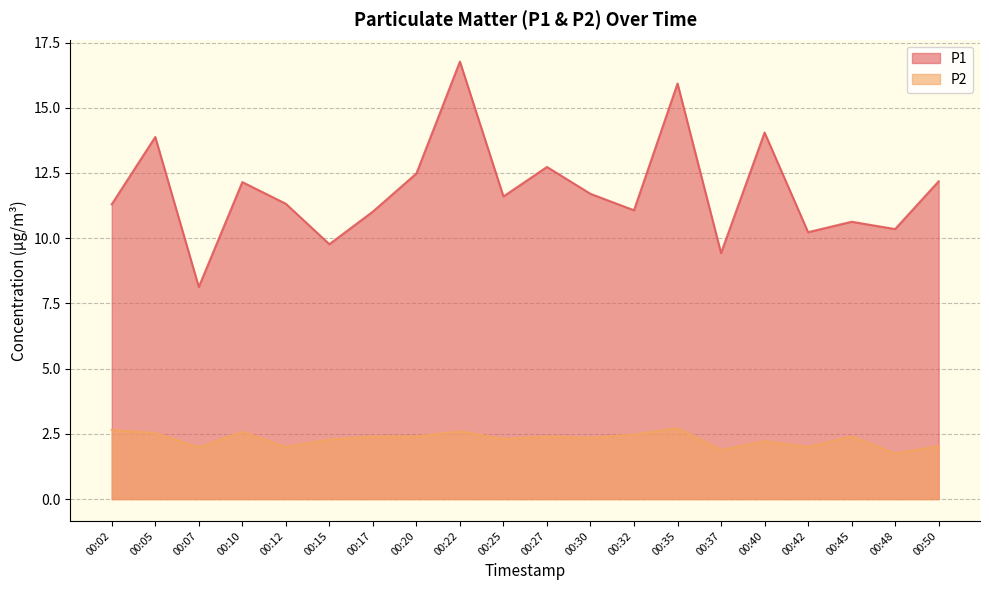

Rank the categories by P2 value from highest to lowest.

00:35, 00:02, 00:22, 00:10, 00:05, 00:32, 00:17, 00:20, 00:27, 00:45, 00:30, 00:25, 00:15, 00:40, 00:50, 00:12, 00:42, 00:07, 00:37, 00:48